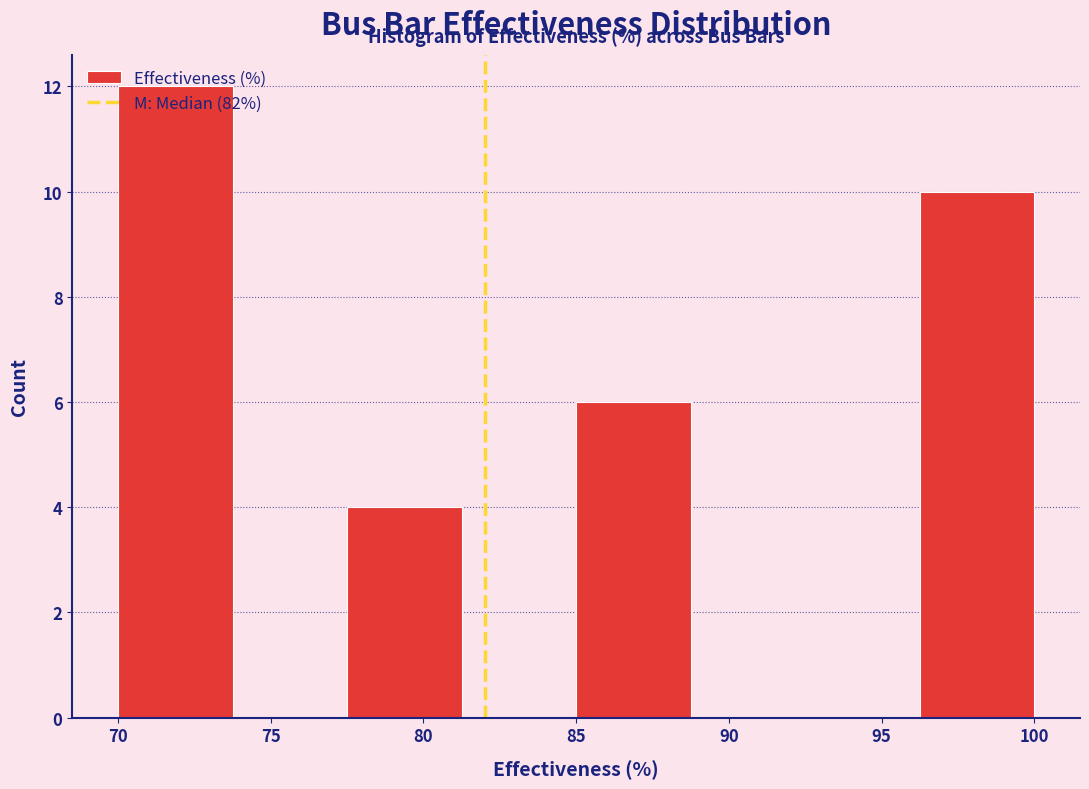

How tall is the bar that spans 70.00 to 73.75 on the x-axis? Neither the bar edges nor the heights are printed on the chart, so give them approximately, as read against the axes.

12